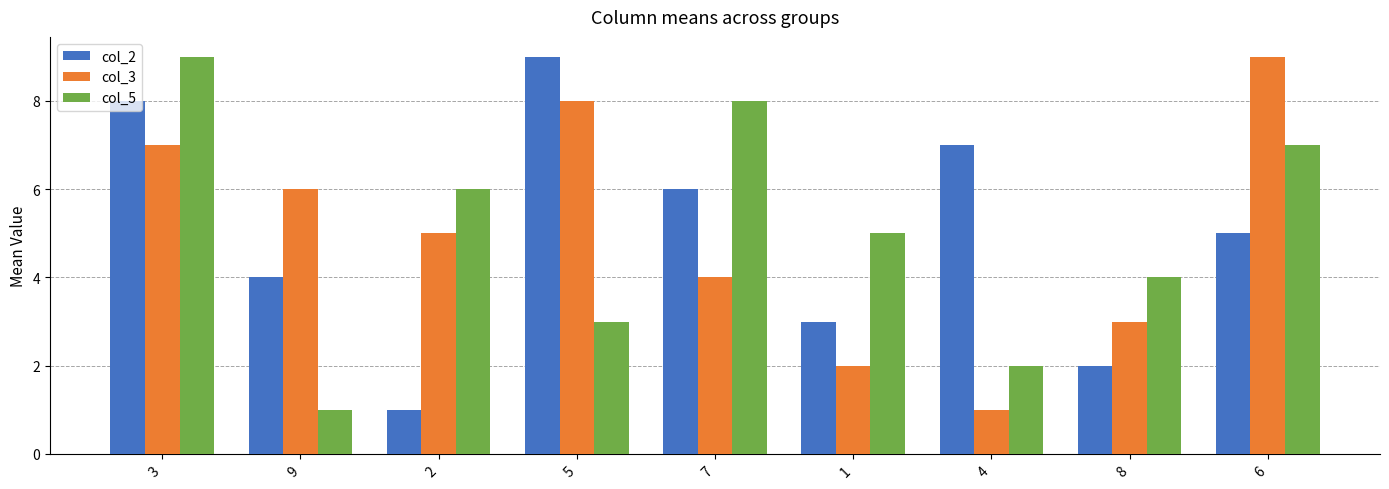

Where is col_3 nearest to the value 5?

2